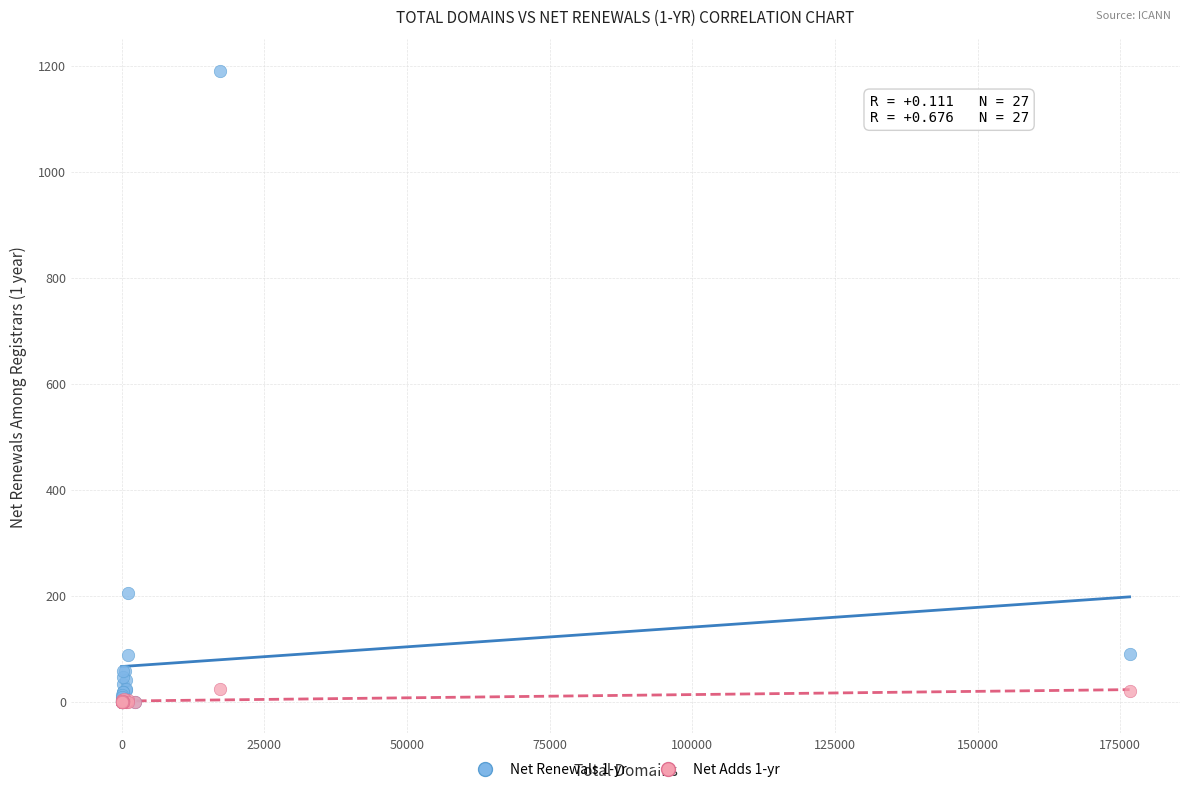

Across all series, what Y value is closest to 595?

206